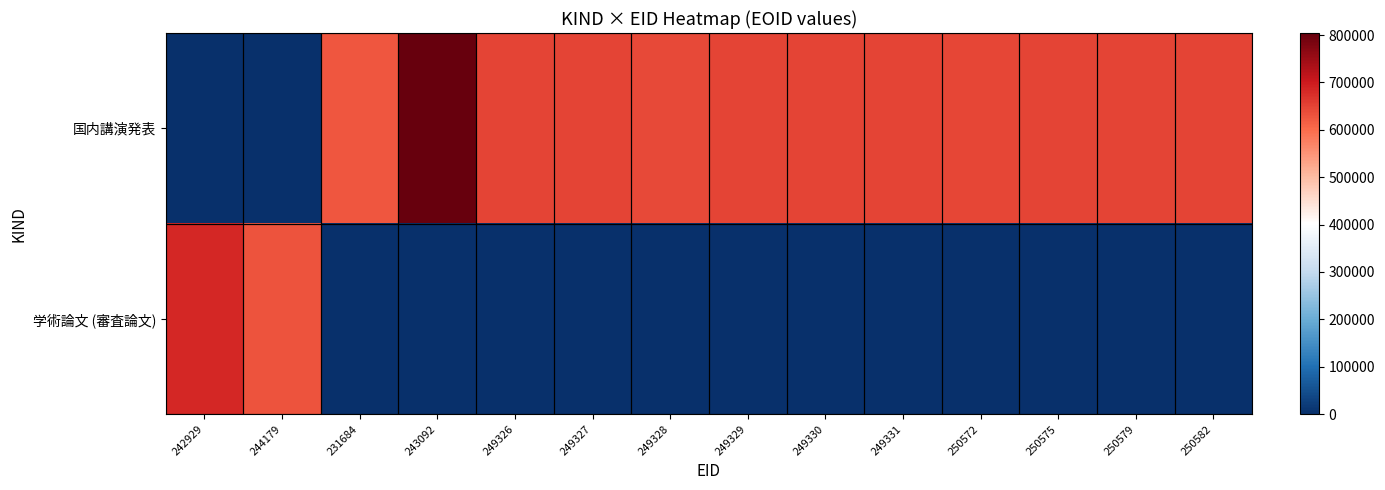

Reading right to left, list all the values displayed in this chart.

学術論文 (審査論文): 250582=0	250579=0	250575=0	250572=0	249331=0	249330=0	249329=0	249328=0	249327=0	249326=0	243092=0	231684=0	244179=628398	242929=682655
国内講演発表: 250582=648642	250579=648641	250575=648640	250572=644067	249331=648639	249330=648638	249329=648637	249328=641351	249327=648636	249326=648635	243092=804230	231684=626861	244179=0	242929=0